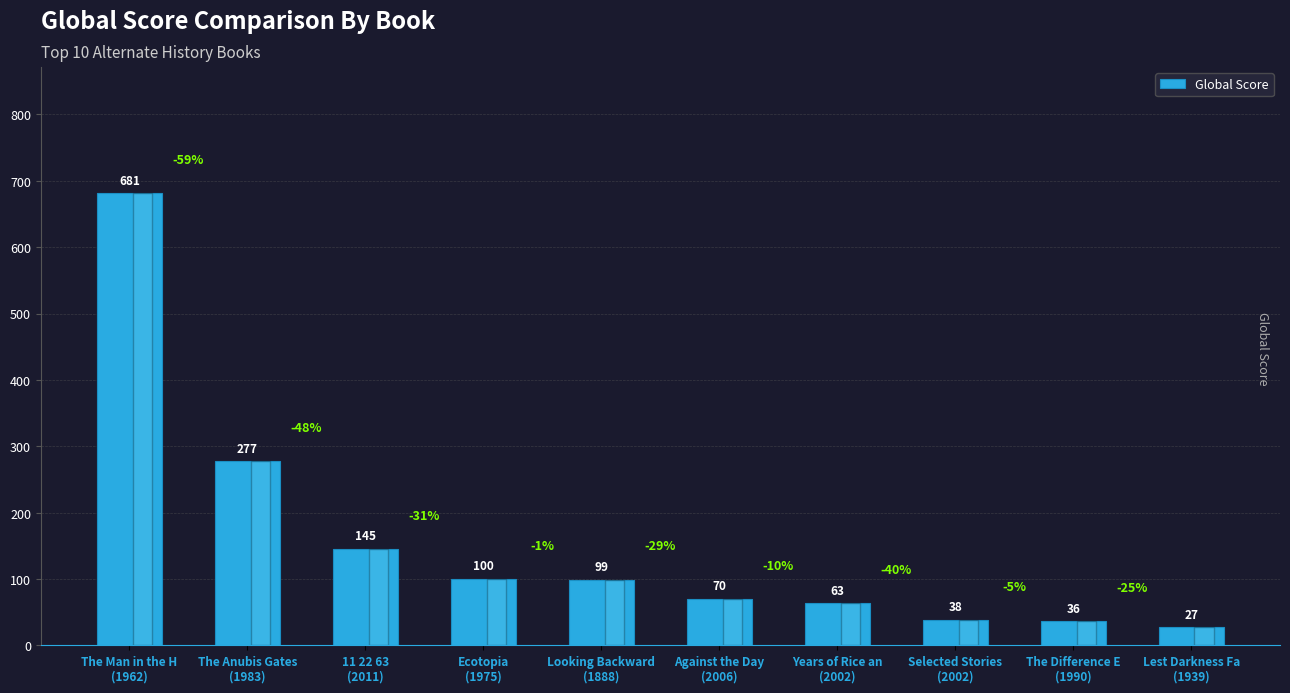

How many categories are shown in the chart?

10